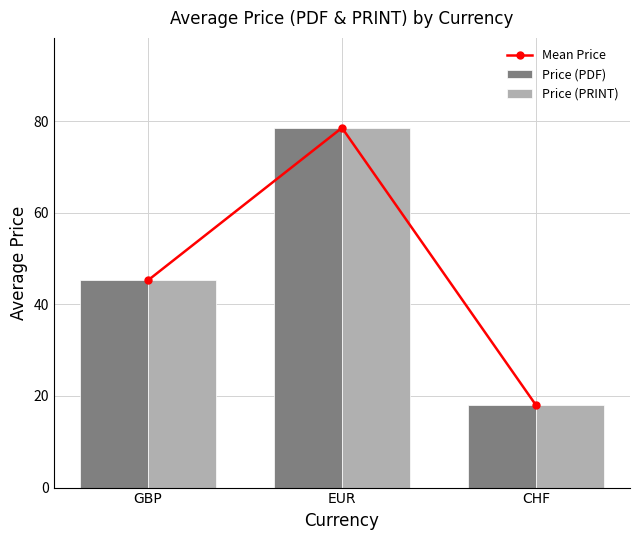

At GBP, list the series in order from smallest to largest.

Mean Price, Price (PDF), Price (PRINT)